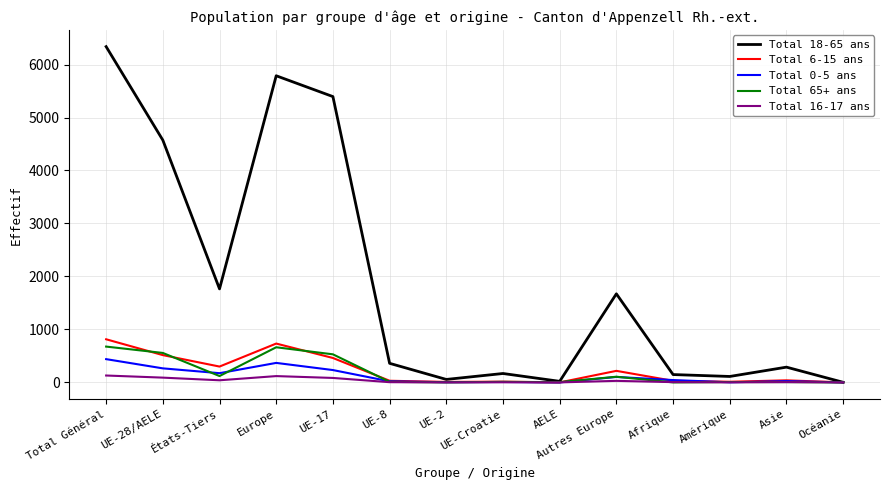

True or false: Total 18-65 ans has more than 1 points higher than both neighbors.

True